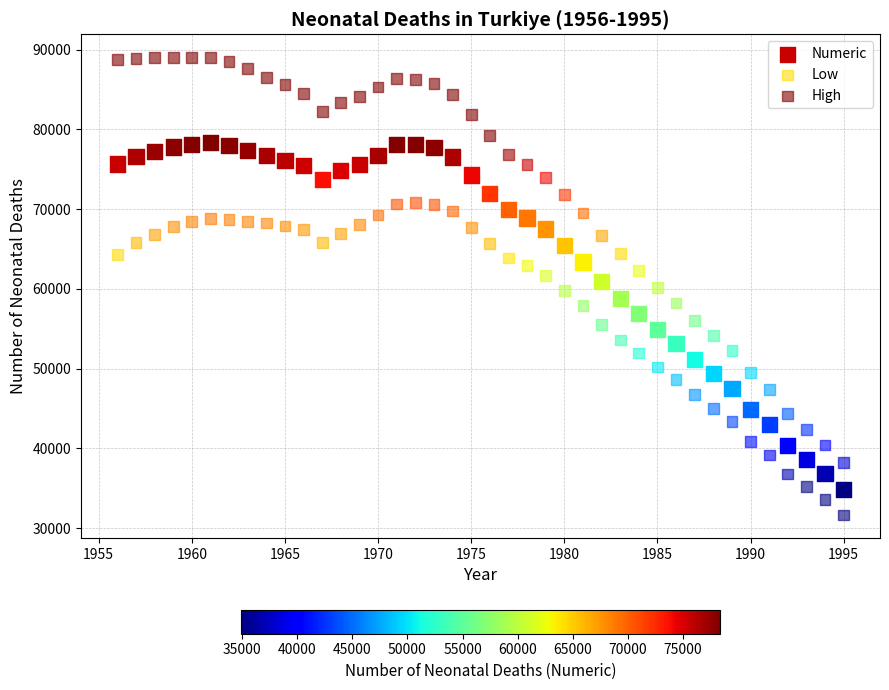

Which series contains the lowest Y value?

Low